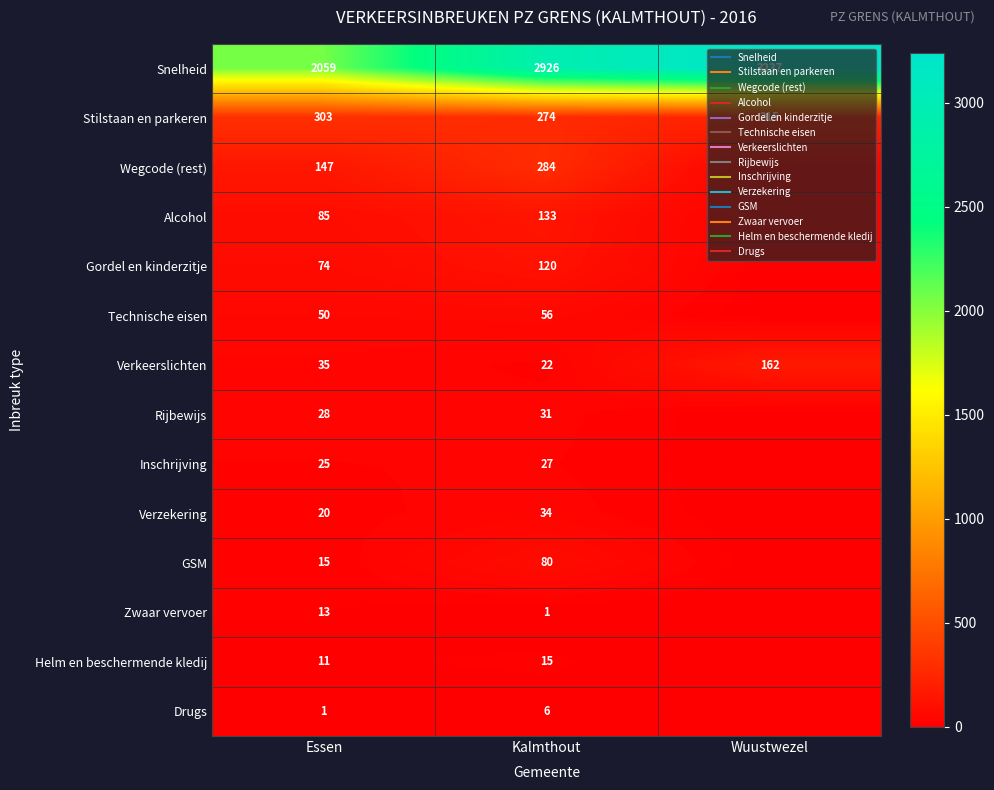

True or false: Snelheid has a value of 3237 at Wuustwezel.

True